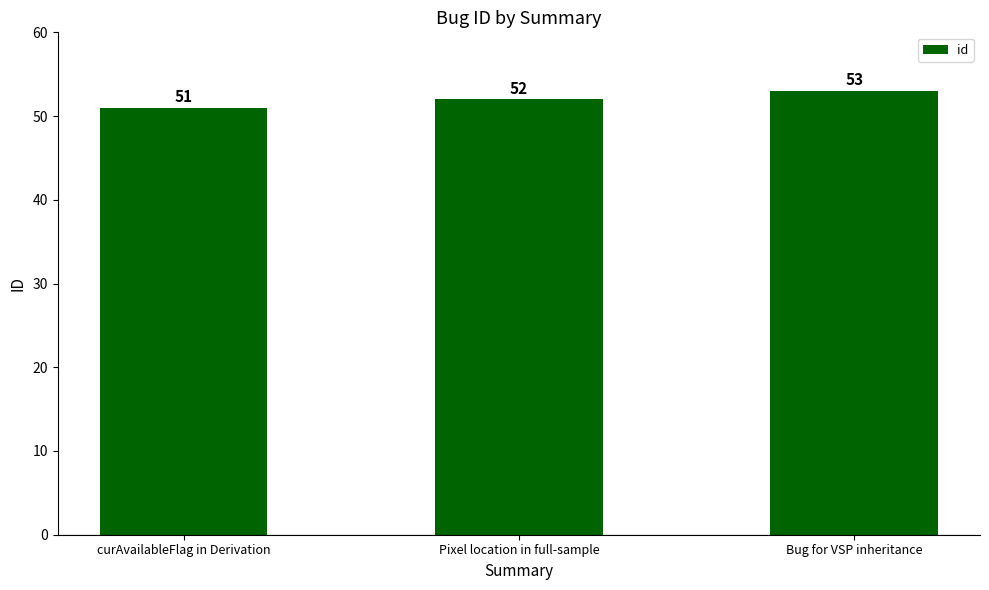

List the labels in order of value, largest first.

Bug for VSP inheritance, Pixel location in full-sample, curAvailableFlag in Derivation